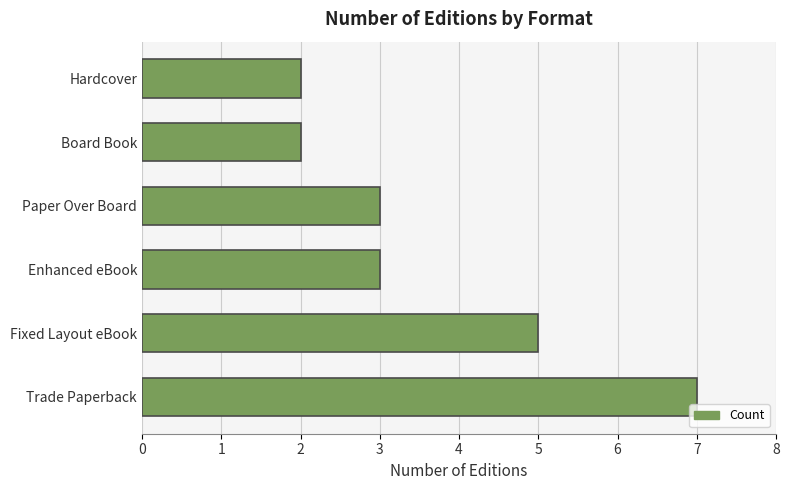

What is the sum of all values?

22